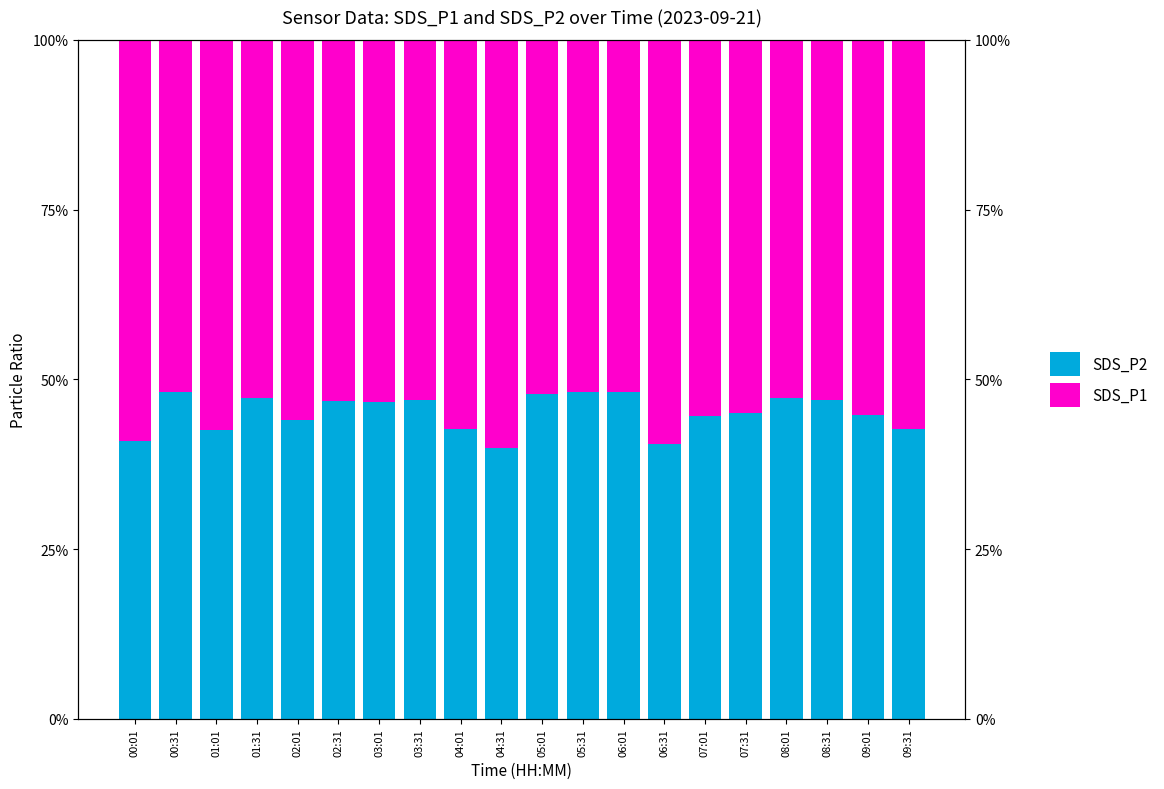

What is the spread (max minus min) of values at 09:31?

14.6